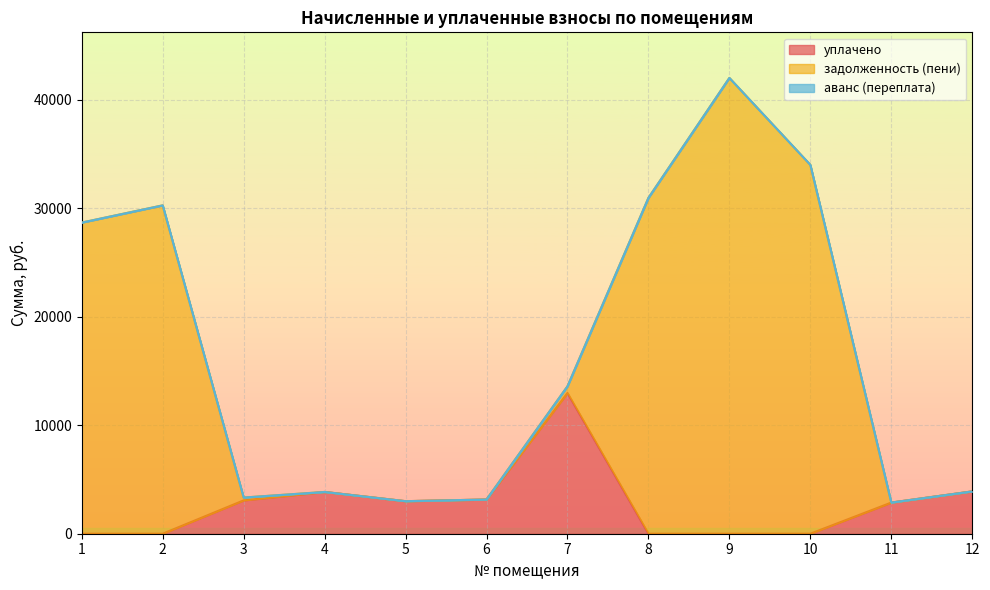

The value of уплачено at 6 is 5161.6. True or false?

False